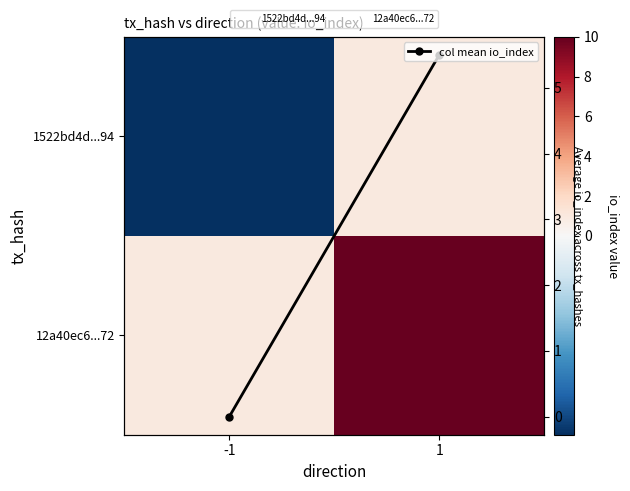

How many positive values does the col mean io_index series have?

1